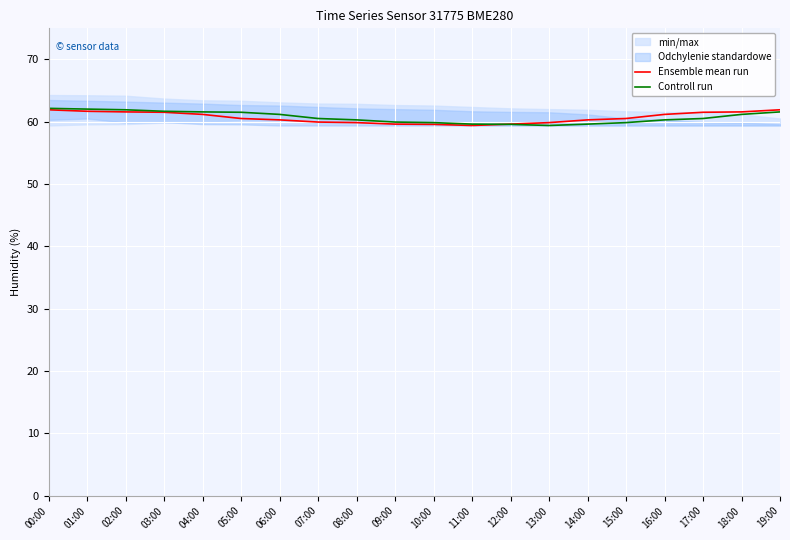

What is the difference between the maximum and minimum values in the Ensemble mean run series?

2.5